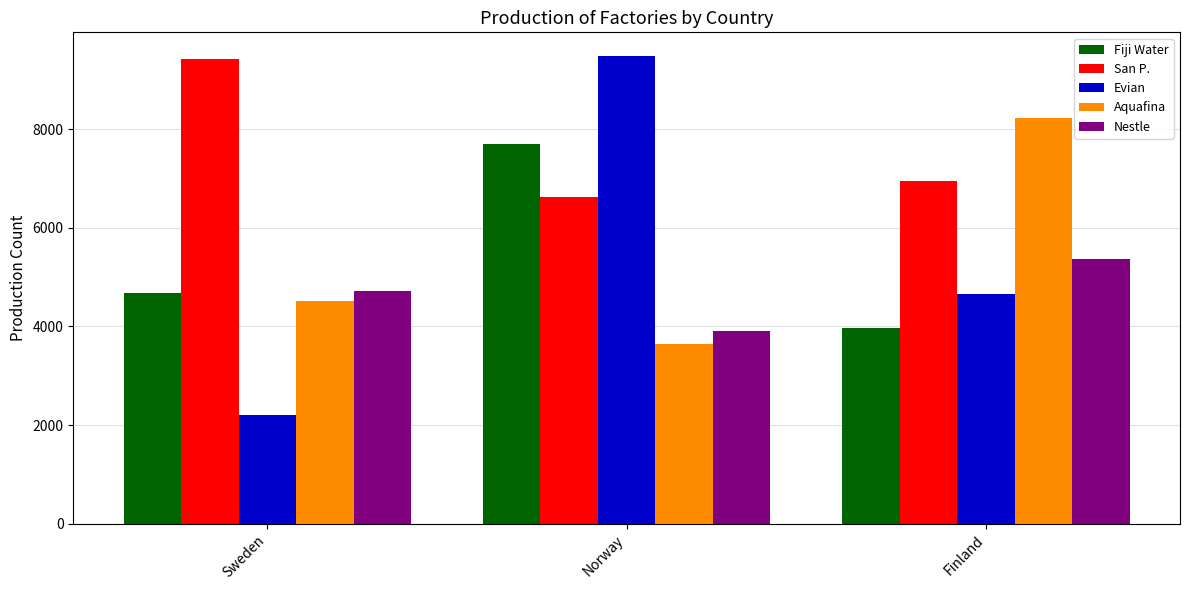

How many groups of bars are there?

3